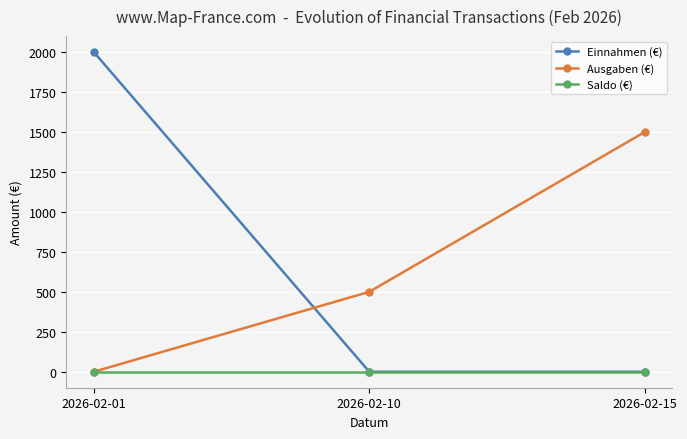

Reading left to right, transcribe all the data shown in this chart.

Einnahmen (€): 2026-02-01=2000	2026-02-10=0	2026-02-15=0
Ausgaben (€): 2026-02-01=0	2026-02-10=500	2026-02-15=1500
Saldo (€): 2026-02-01=0	2026-02-10=0	2026-02-15=0